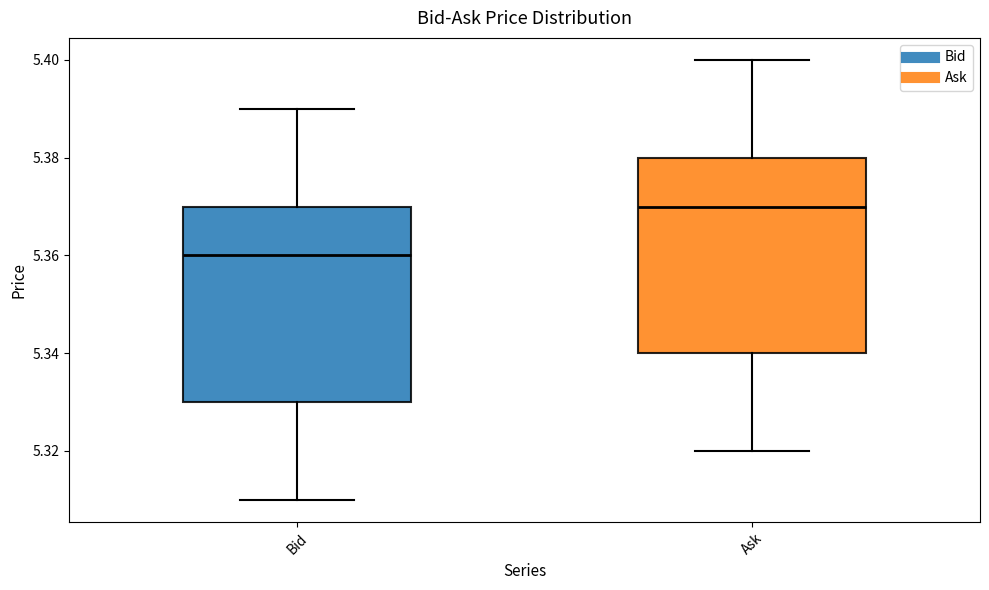

Reading left to right, transcribe this box plot: for each box, give where its median line is, the range the box spans, and where its two whiskers end, as read against the y-axis. The values are not printed on the chart, so give them approximately, as read against the axis.

Bid: median 5.36, box 5.33 to 5.37, whiskers 5.31 to 5.39
Ask: median 5.37, box 5.34 to 5.38, whiskers 5.32 to 5.40